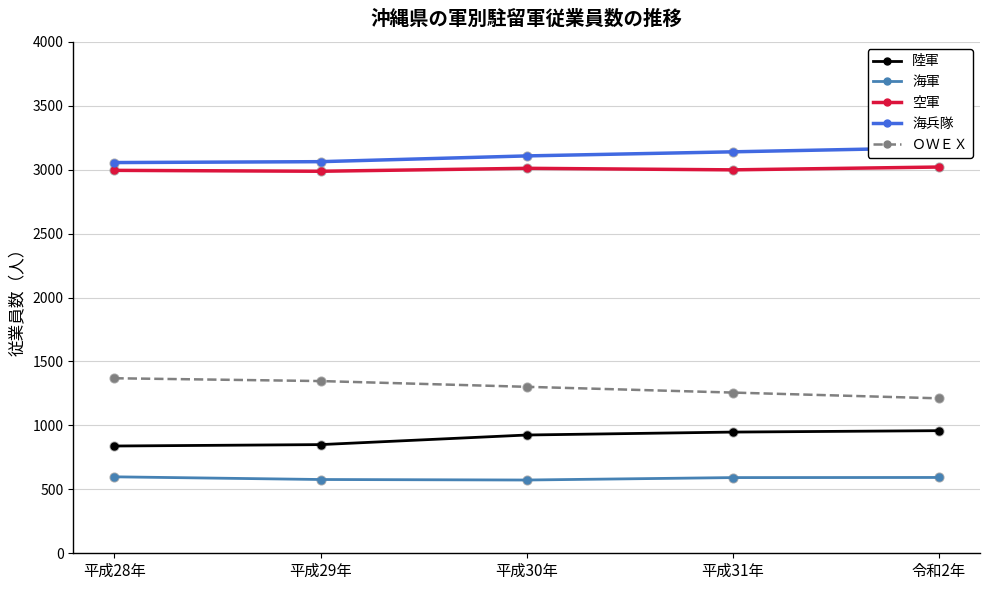

Is the value of 空軍 at 平成30年 greater than the value of 海兵隊 at 平成30年?

No